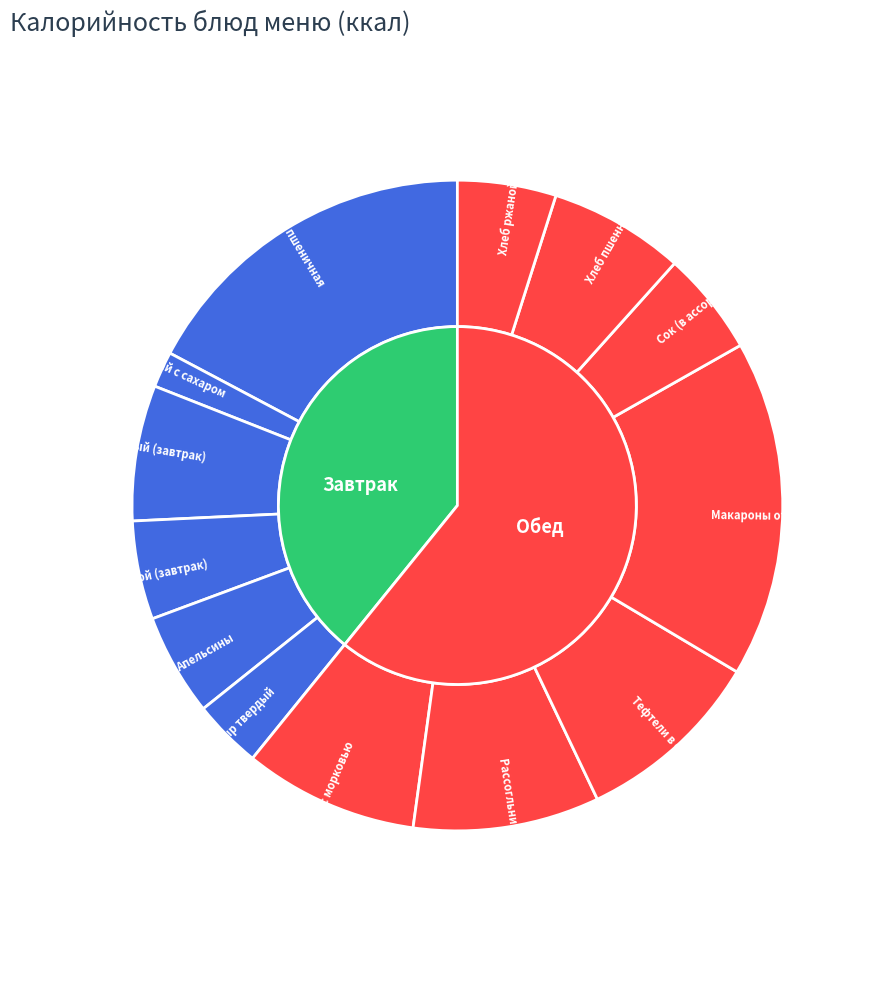

What percentage is the Хлеб пшенничный (завтрак) slice, to the nearest percent?

7%